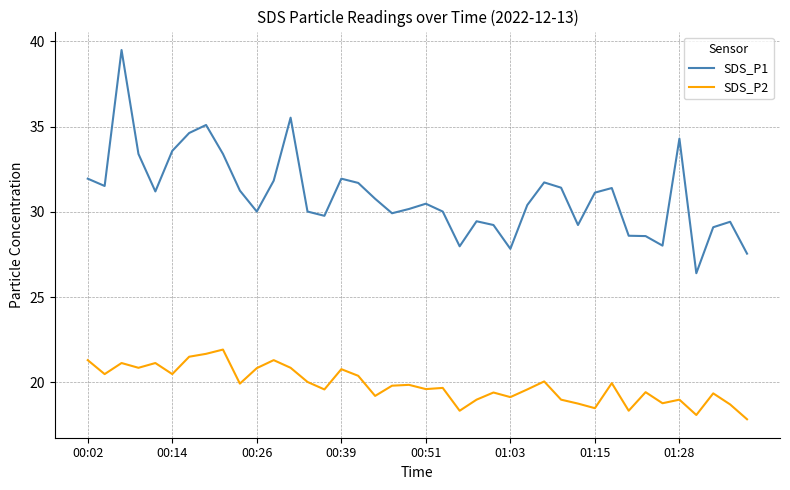

True or false: SDS_P2 and SDS_P1 intersect in this chart.

False